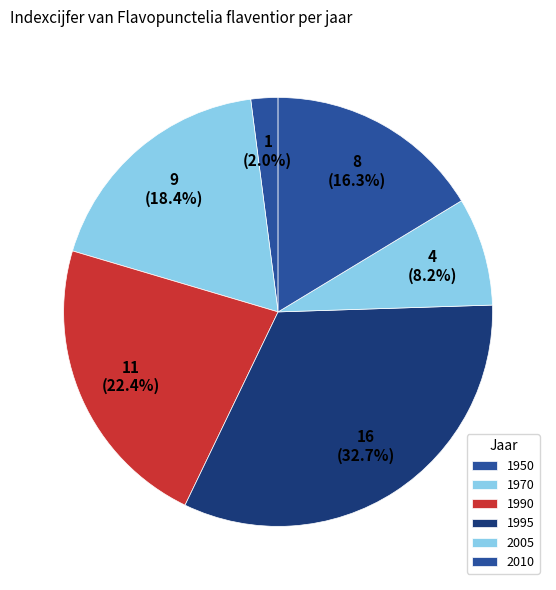

Rank the categories by value from lowest to highest.

1950, 2005, 2010, 1970, 1990, 1995